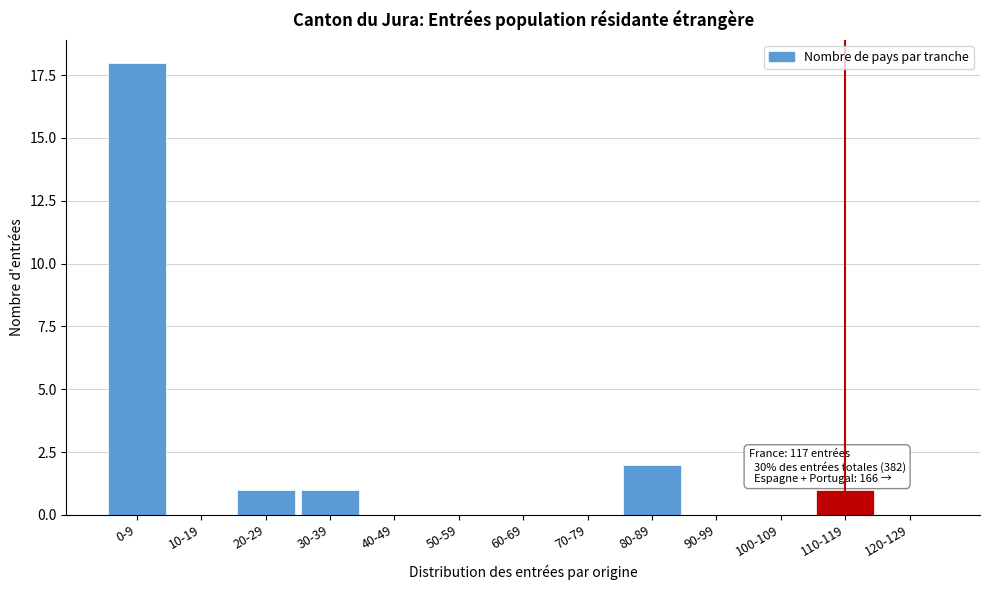

Reading left to right, extract all data points from this chart.

0-9=18	10-19=0	20-29=1	30-39=1	40-49=0	50-59=0	60-69=0	70-79=0	80-89=2	90-99=0	100-109=0	110-119=1	120-129=0